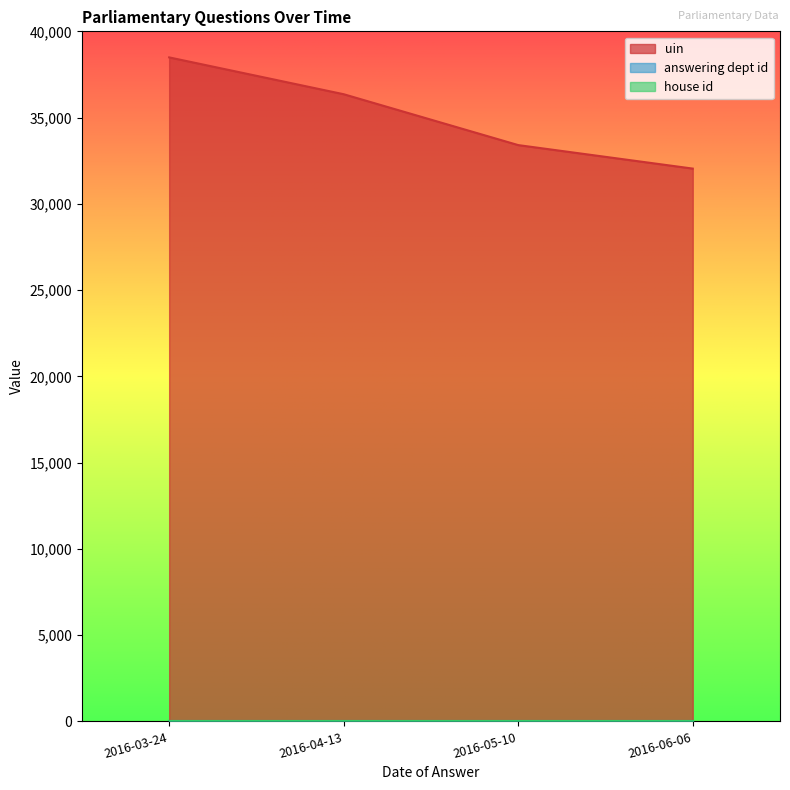

What is the maximum value for house id?

1